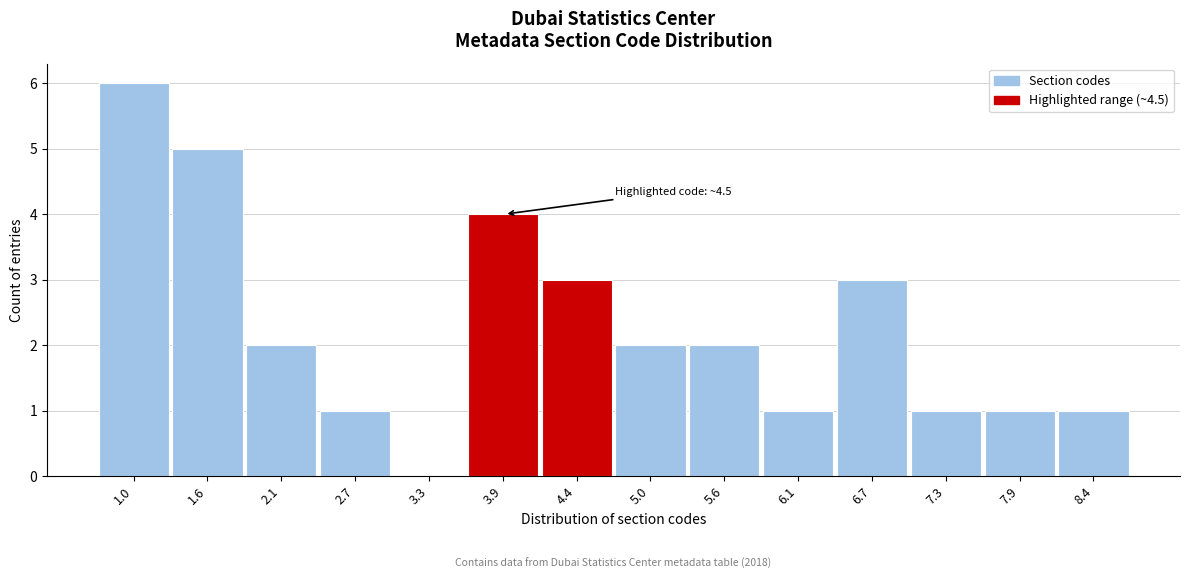

Reading left to right, list all the values displayed in this chart.

1.0=6	1.6=5	2.1=2	2.7=1	3.3=0	3.9=4	4.4=3	5.0=2	5.6=2	6.1=1	6.7=3	7.3=1	7.9=1	8.4=1